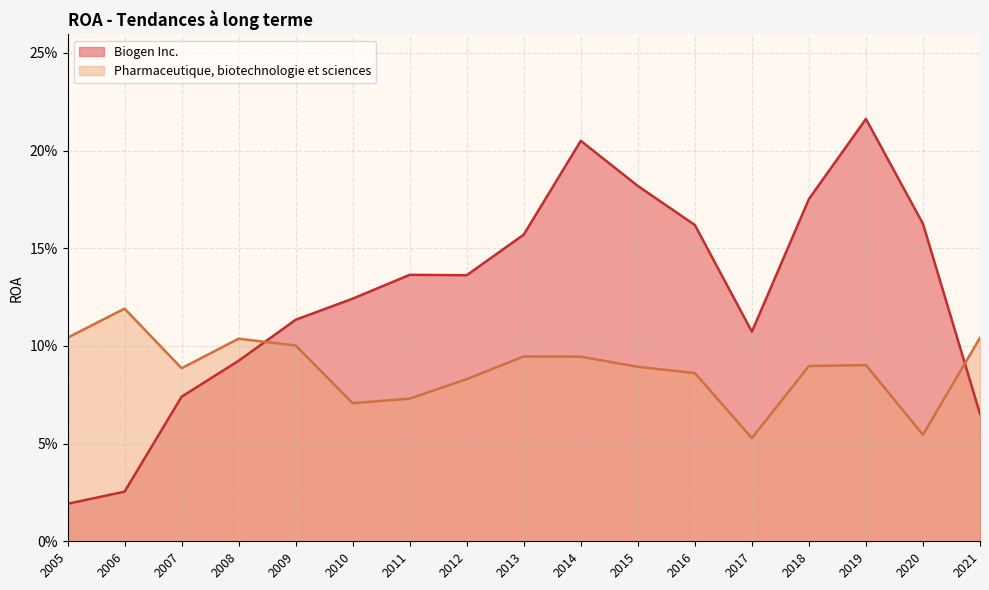

Is the value of Pharmaceutique, biotechnologie et sciences at 2013 greater than the value of Biogen Inc. at 2005?

Yes